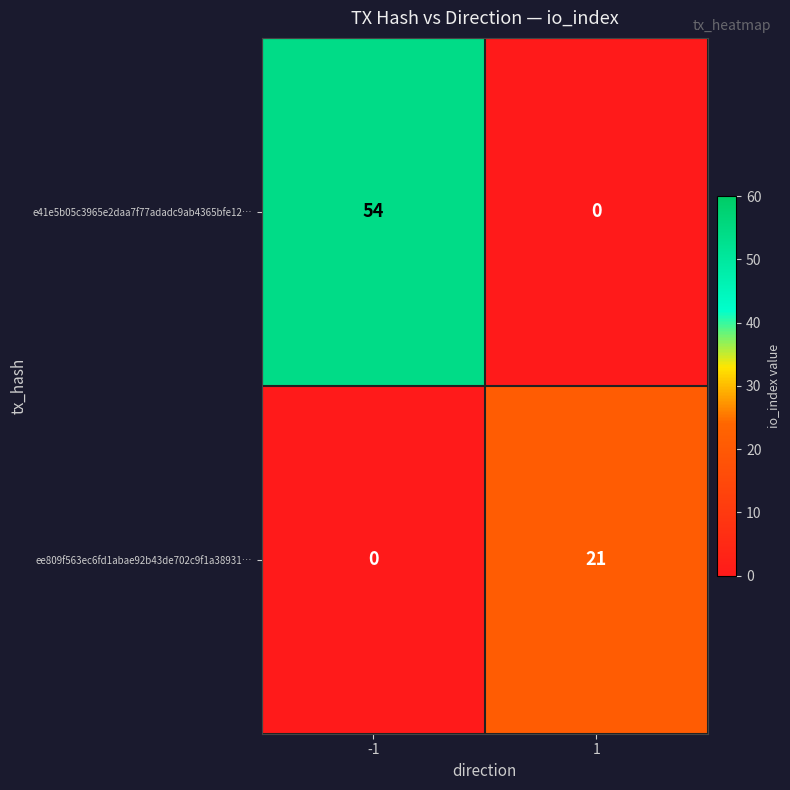

The value of ee809f563ec6fd1abae92b43de702c9f1a38931… at -1 is 14. True or false?

False